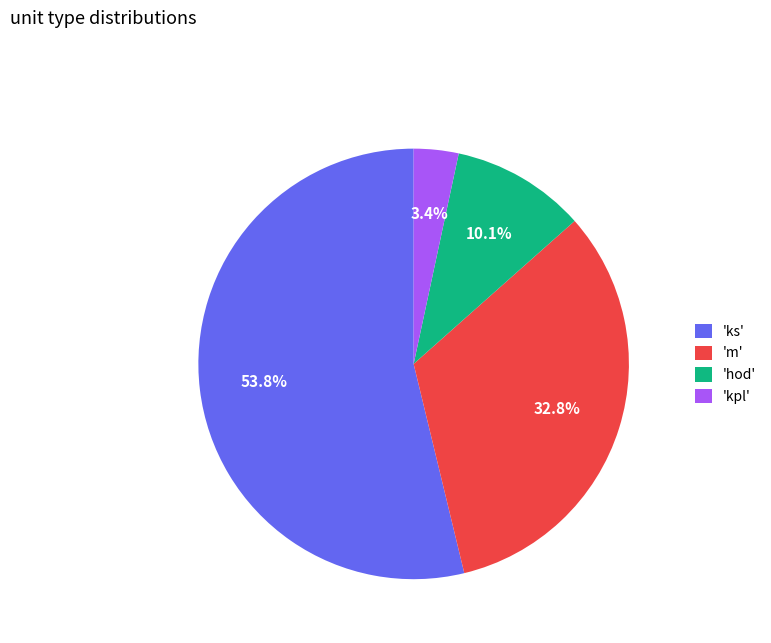

What is the largest slice in the pie chart?

'ks'